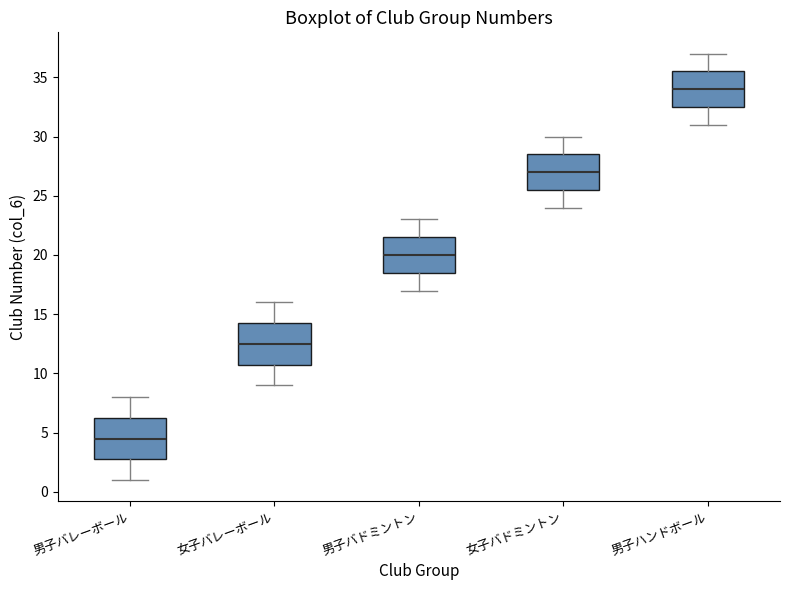

Which box has the highest median line?

男子ハンドボール